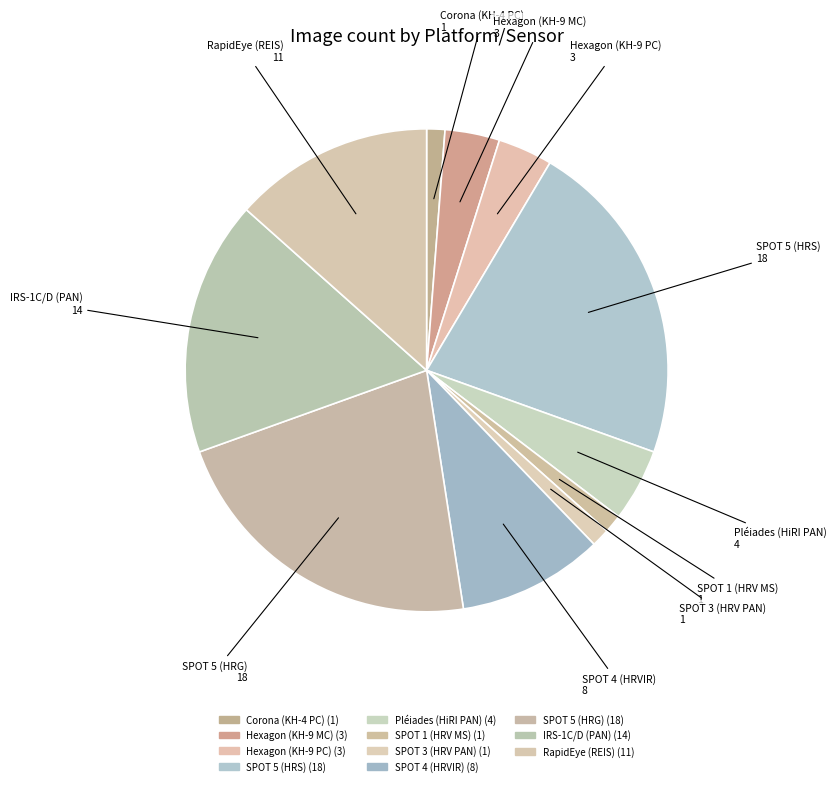

Is it true that SPOT 3 (HRV PAN) is 1% of the pie?

True